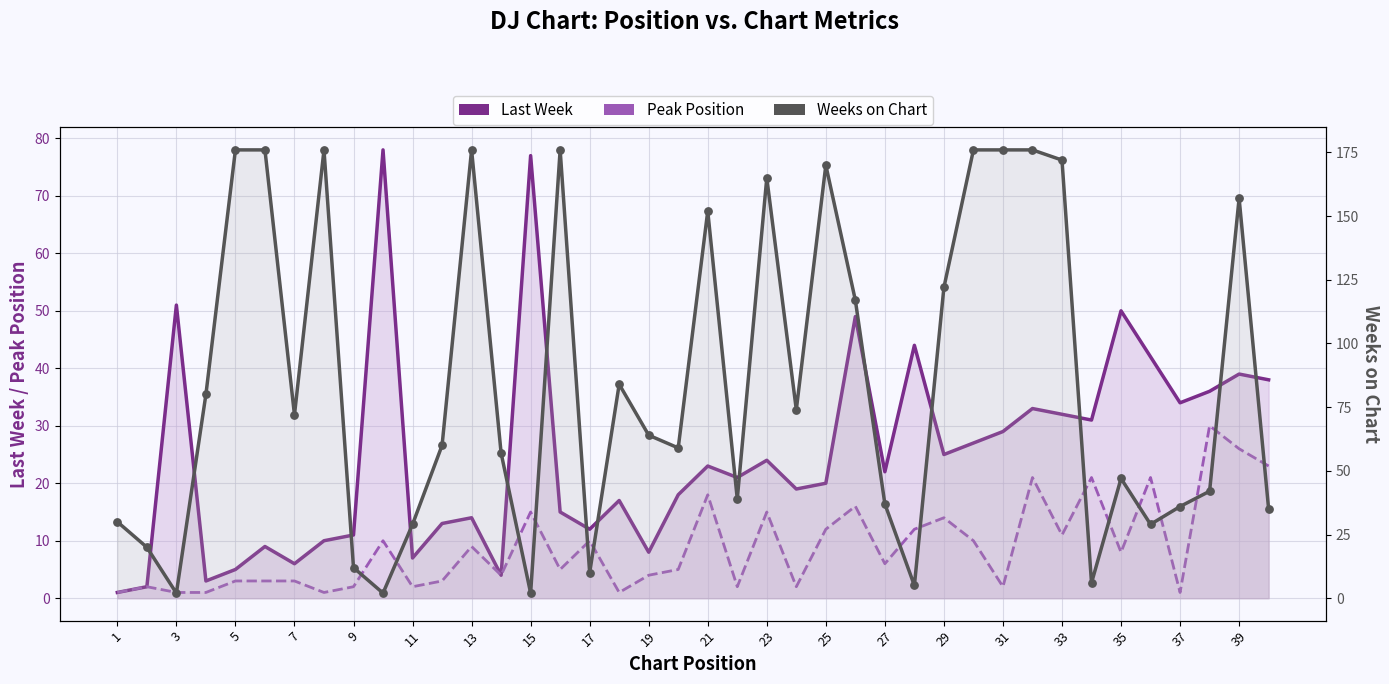

What is the total value across all series at 37?

76